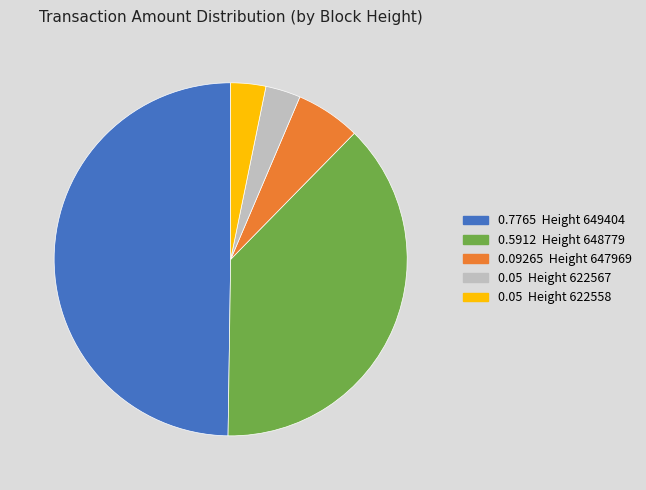

Combined, do 0.05 Height 622567 and 0.09265 Height 647969 account for over 50%?

No